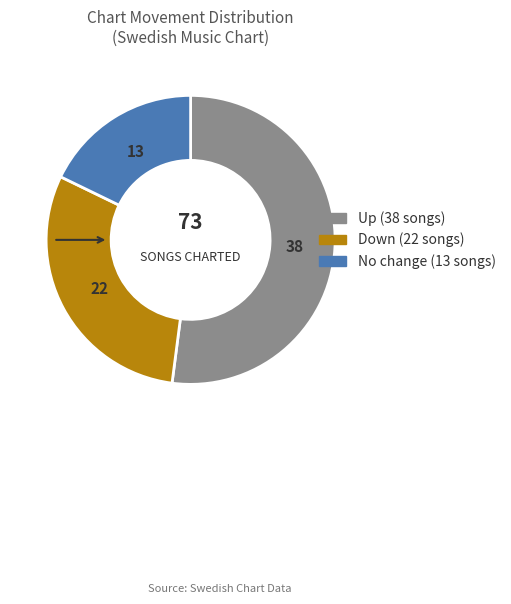

Is there a majority slice in this chart?

Yes